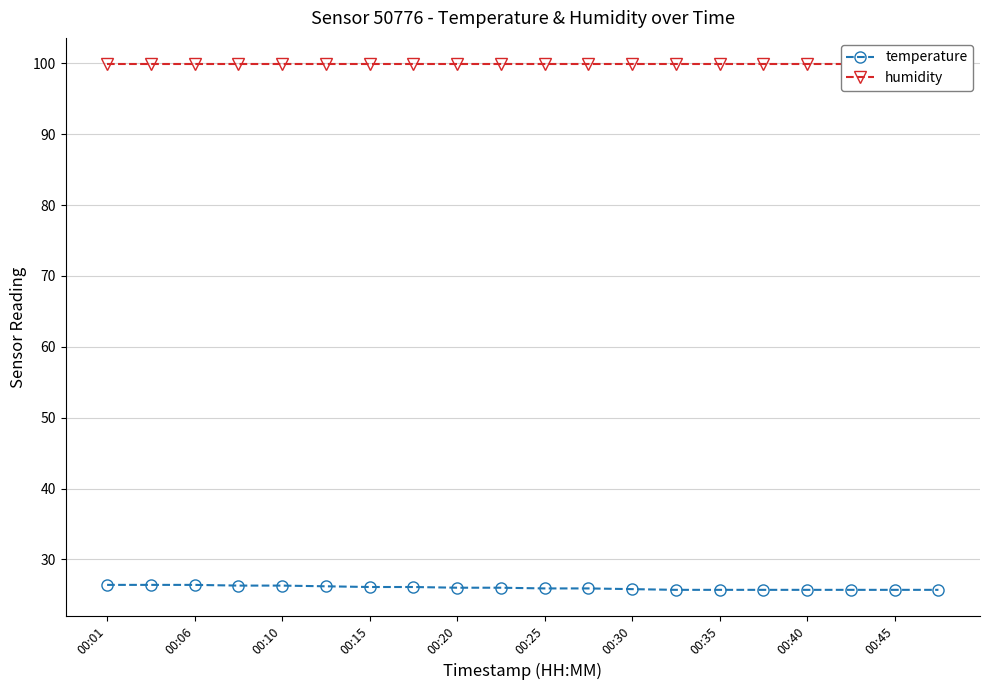

Which series has the widest spread of values?

temperature